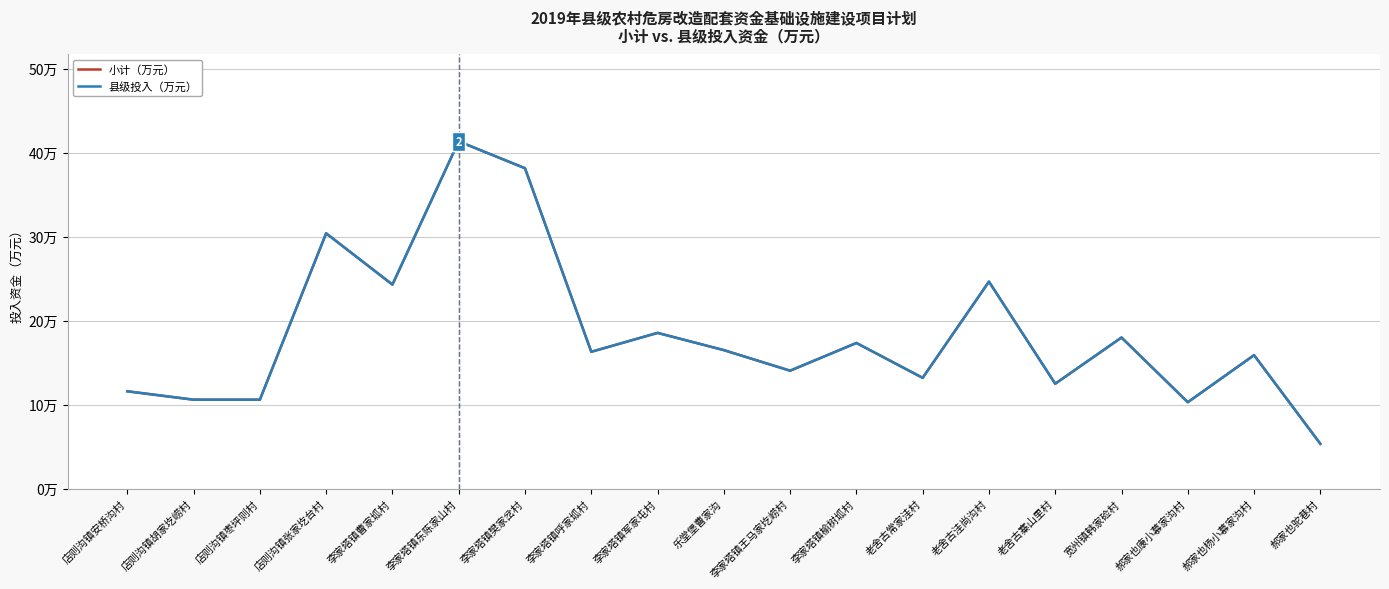

Reading left to right, extract all data points from this chart.

小计（万元）: 店则沟镇安桥沟村=11.6	店则沟镇胡家圪崂村=10.6	店则沟镇枣坪则村=10.6	店则沟镇张家圪台村=30.4	李家塔镇曹家坬村=24.3	李家塔镇东陈家山村=41.4	李家塔镇樊家岔村=38.1	李家塔镇呼家坬村=16.3	李家塔镇军家屯村=18.6	乐堂堡曹家沟=16.5	李家塔镇王马家圪崂村=14.1	李家塔镇榆树坬村=17.4	老舍古常家洼村=13.2	老舍古洼尚沟村=24.6	老舍古寨山里村=12.5	宽州镇韩家硷村=18.0	郝家也康小慕家沟村=10.3	郝家也杨小慕家沟村=15.9	郝家也驼巷村=5.3
县级投入（万元）: 店则沟镇安桥沟村=11.6	店则沟镇胡家圪崂村=10.6	店则沟镇枣坪则村=10.6	店则沟镇张家圪台村=30.4	李家塔镇曹家坬村=24.3	李家塔镇东陈家山村=41.4	李家塔镇樊家岔村=38.1	李家塔镇呼家坬村=16.3	李家塔镇军家屯村=18.6	乐堂堡曹家沟=16.5	李家塔镇王马家圪崂村=14.1	李家塔镇榆树坬村=17.4	老舍古常家洼村=13.2	老舍古洼尚沟村=24.6	老舍古寨山里村=12.5	宽州镇韩家硷村=18.0	郝家也康小慕家沟村=10.3	郝家也杨小慕家沟村=15.9	郝家也驼巷村=5.3